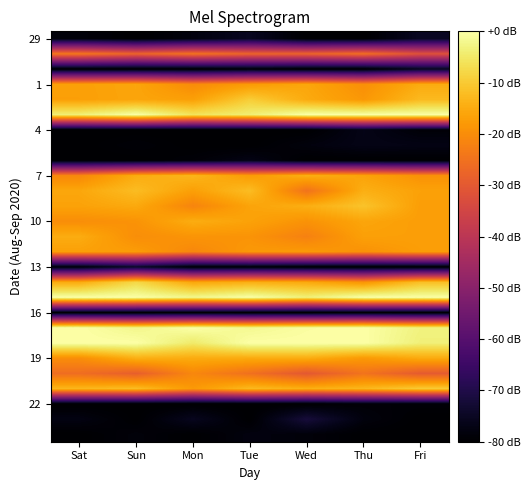

How many data points does each series have?

7